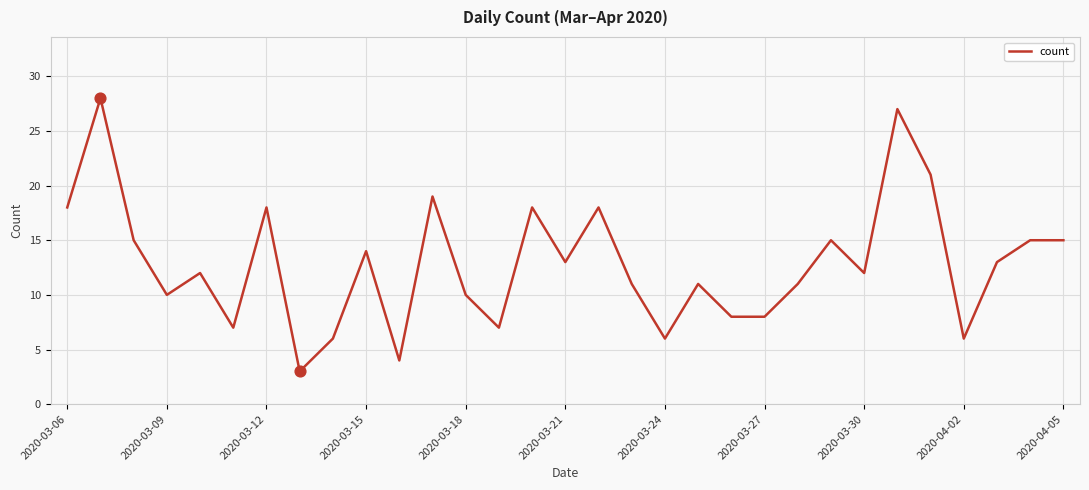

What is the greatest value displayed?

28